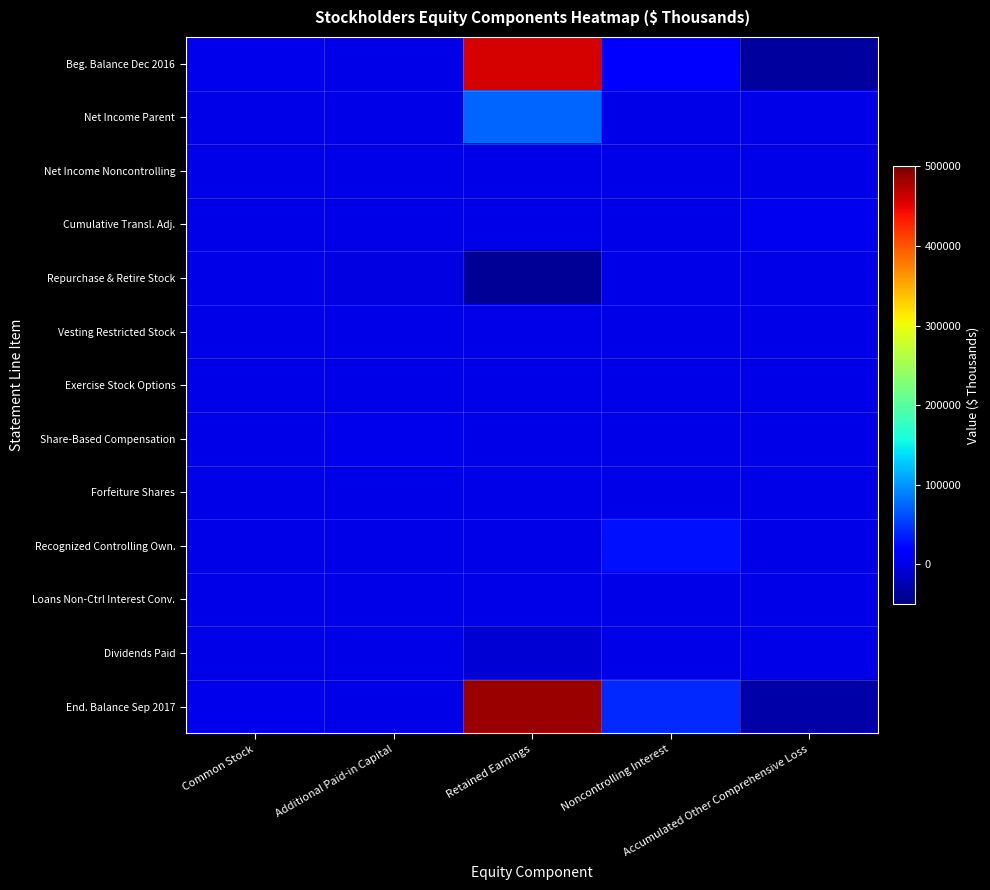

What is the total value across all series at Retained Earnings?

973542